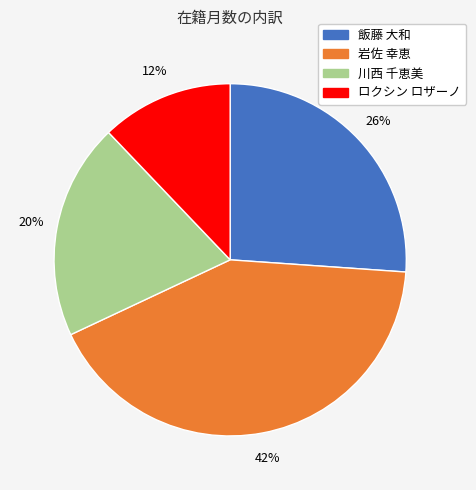

What is the smallest slice in the pie chart?

ロクシン ロザーノ